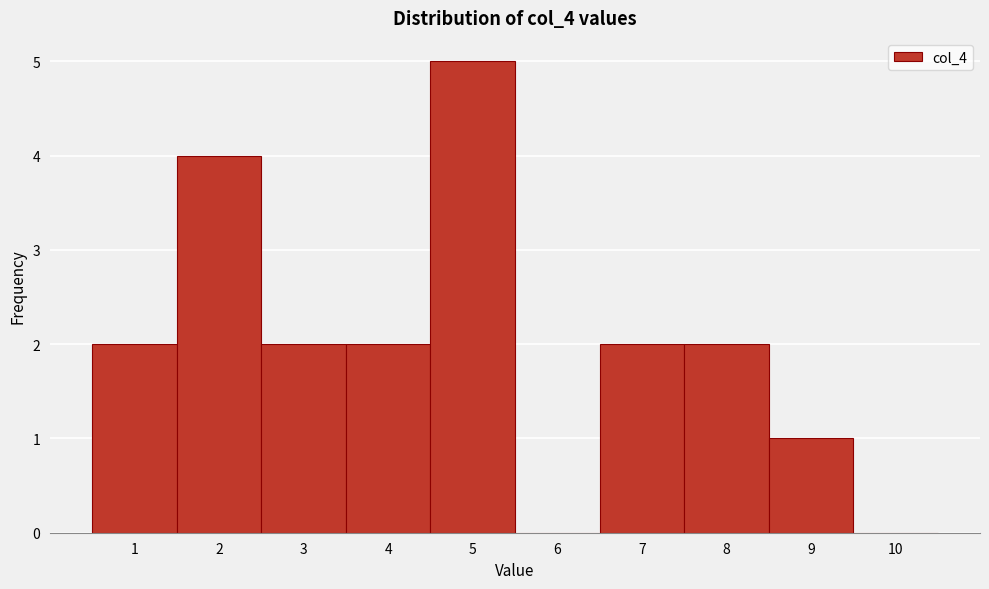

Which range on the x-axis has the tallest bar?

4.5 to 5.5